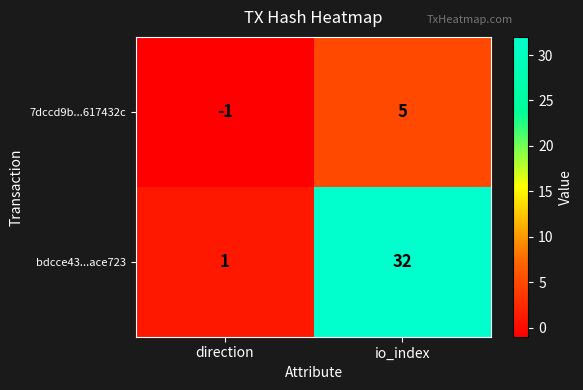

The 7dccd9b...617432c series shows -1 at direction. True or false?

True